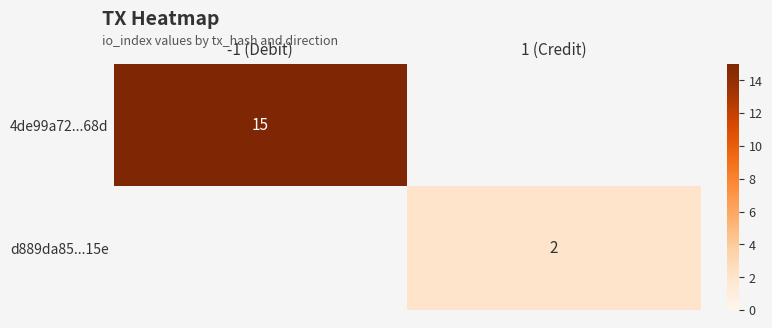

The 4de99a72...68d series shows 15 at -1 (Debit). True or false?

True